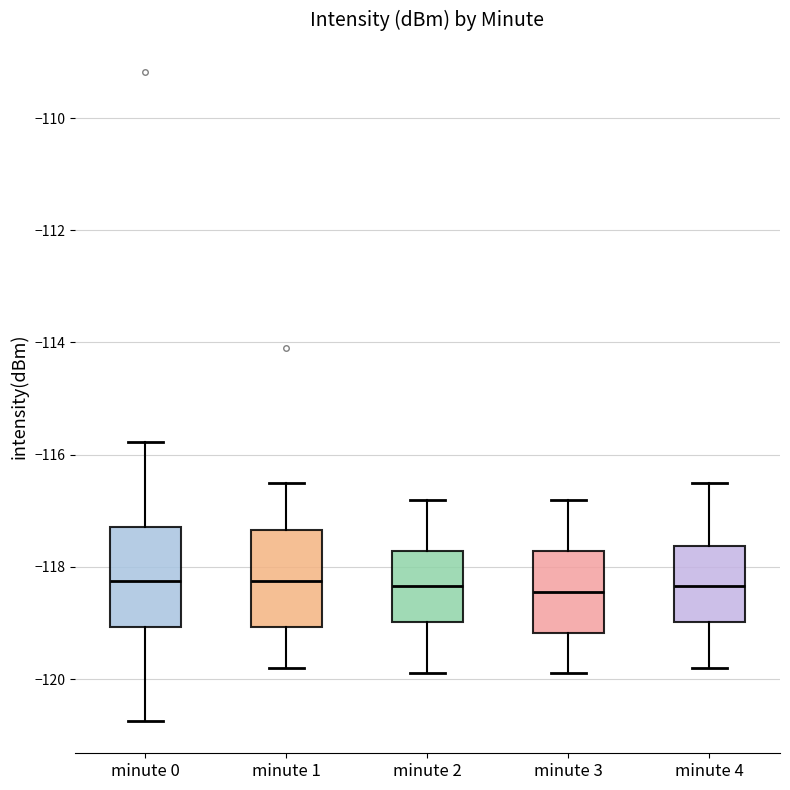

Where does the upper whisker of the box for minute 1 end on the y-axis? The values are not printed on the chart, so give them approximately, as read against the axis.

-116.4